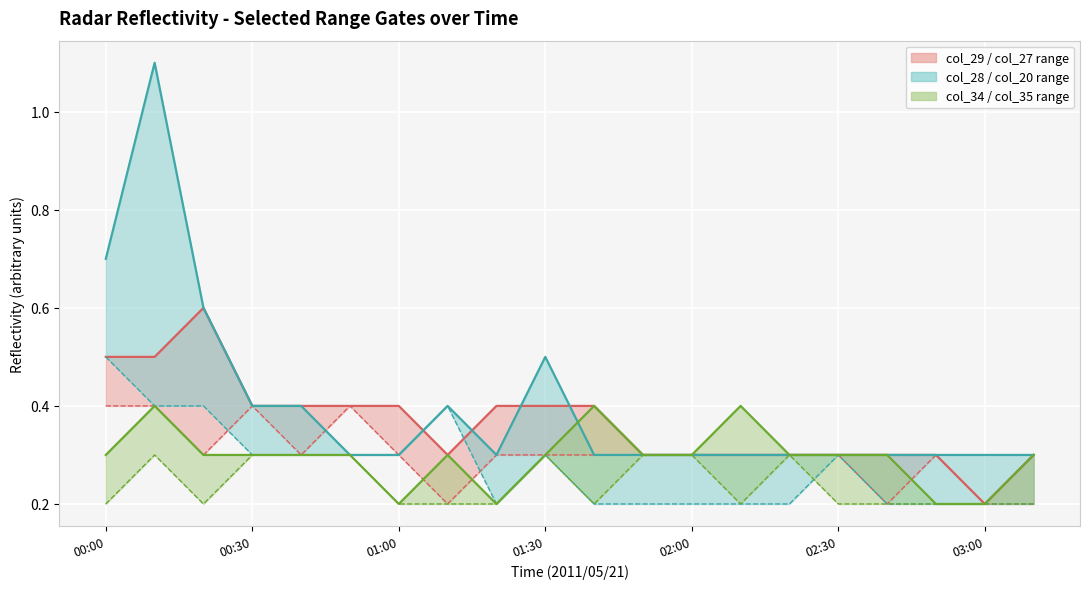

What is the difference between the maximum and minimum values in the col_27 (lower) series?

0.2